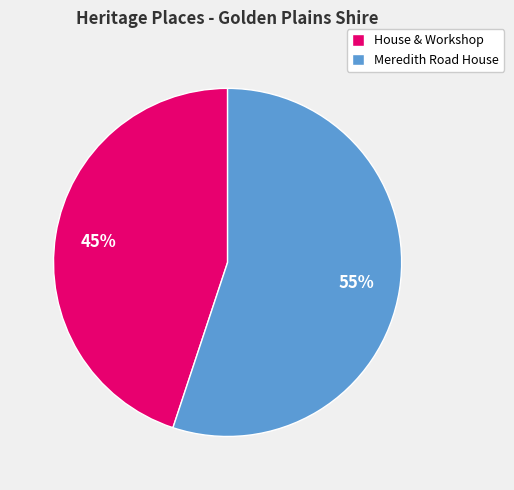

True or false: House & Workshop accounts for 45% of the total.

True